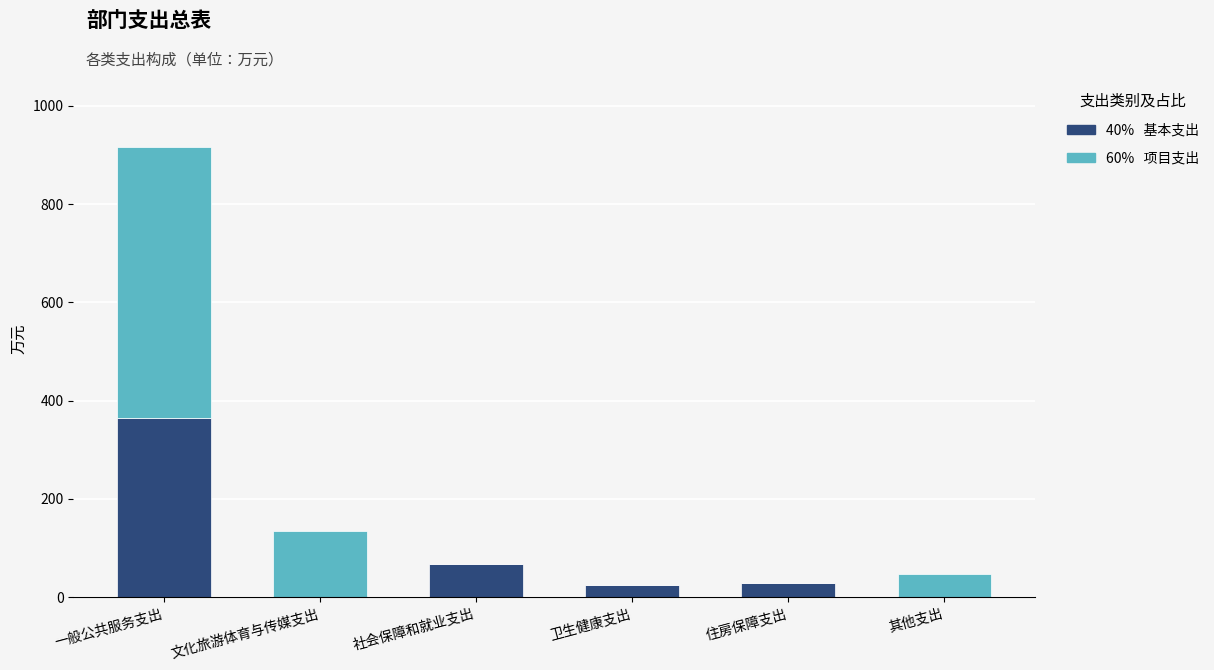

Are the bars grouped side by side (vs. stacked)?

No